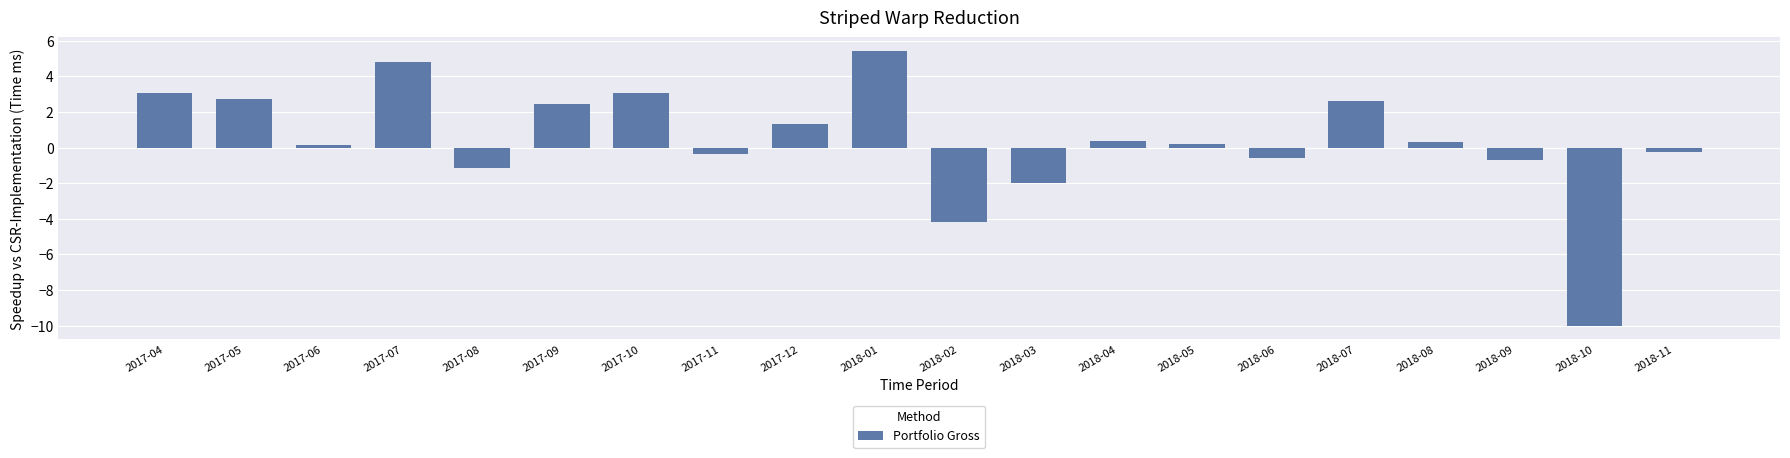

What value does the data have at 2017-09?

2.4